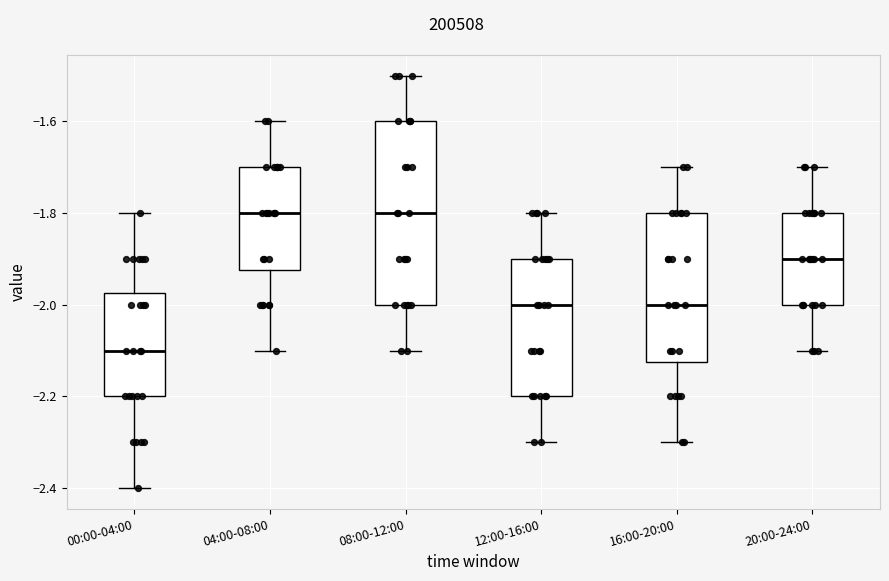

Where does the median line of the box for 08:00-12:00 sit on the y-axis? The values are not printed on the chart, so give them approximately, as read against the axis.

-1.80